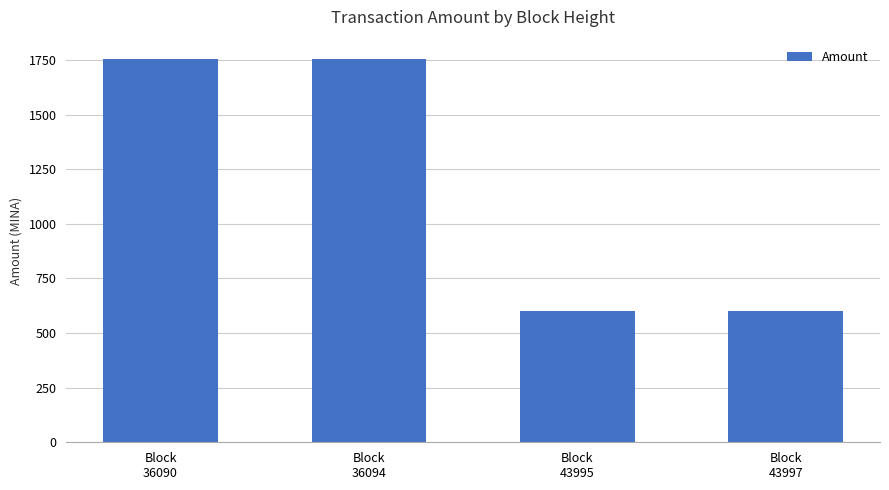

Is it true that the value at Block
43997 is 600.0?

True